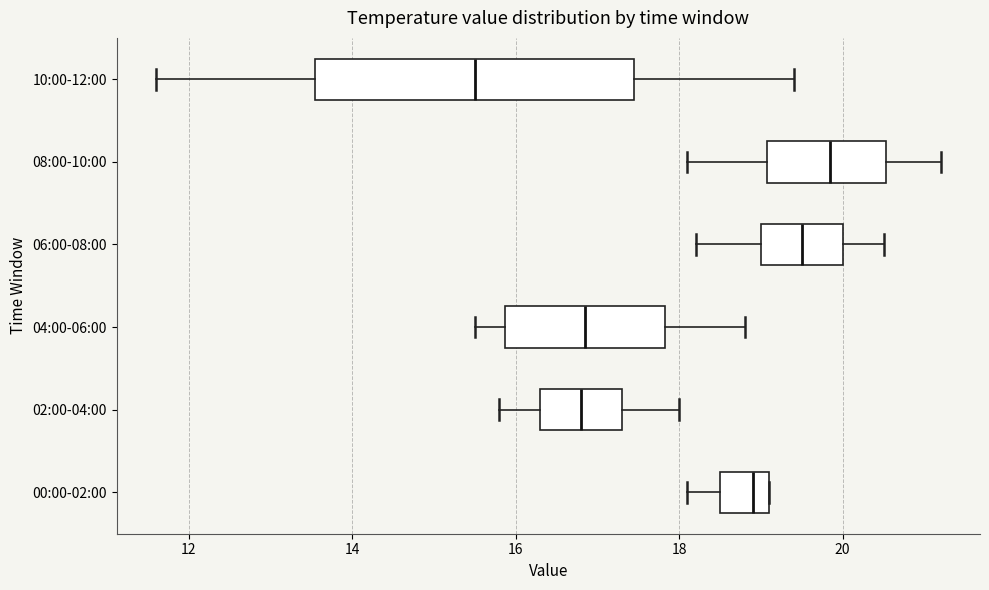

Which box is the widest, from its left edge to its right edge?

10:00-12:00